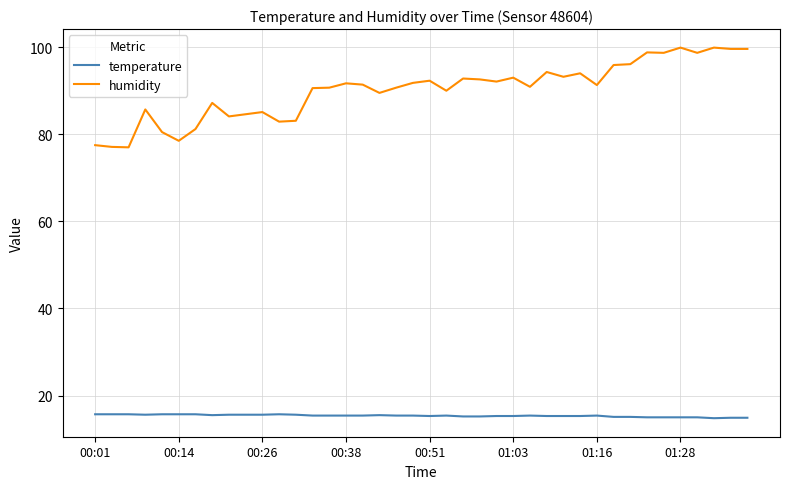

True or false: temperature and humidity intersect in this chart.

False